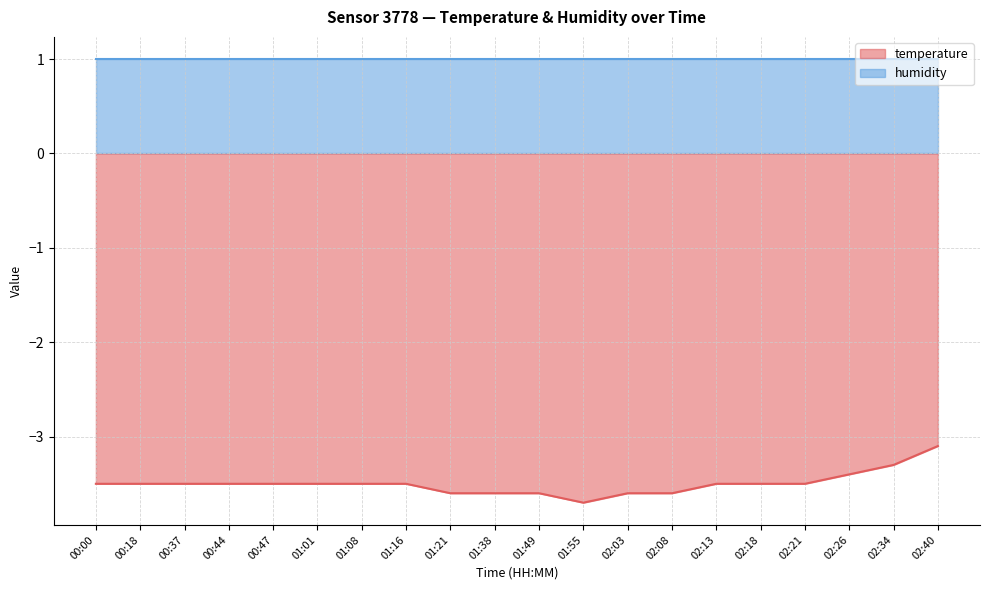

Which has a higher value, 00:44 or 01:21?

00:44